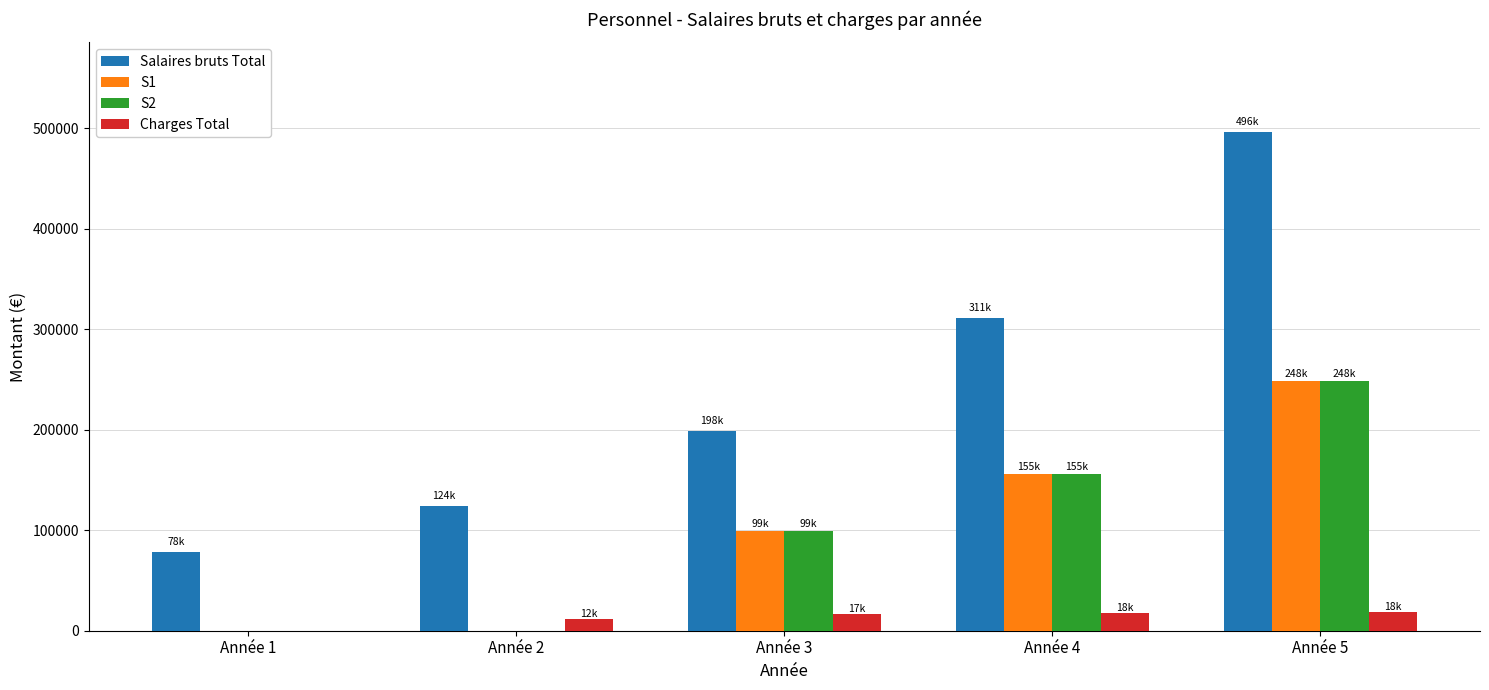

Between Année 1 and Année 4, which series saw the biggest shift?

Salaires bruts Total